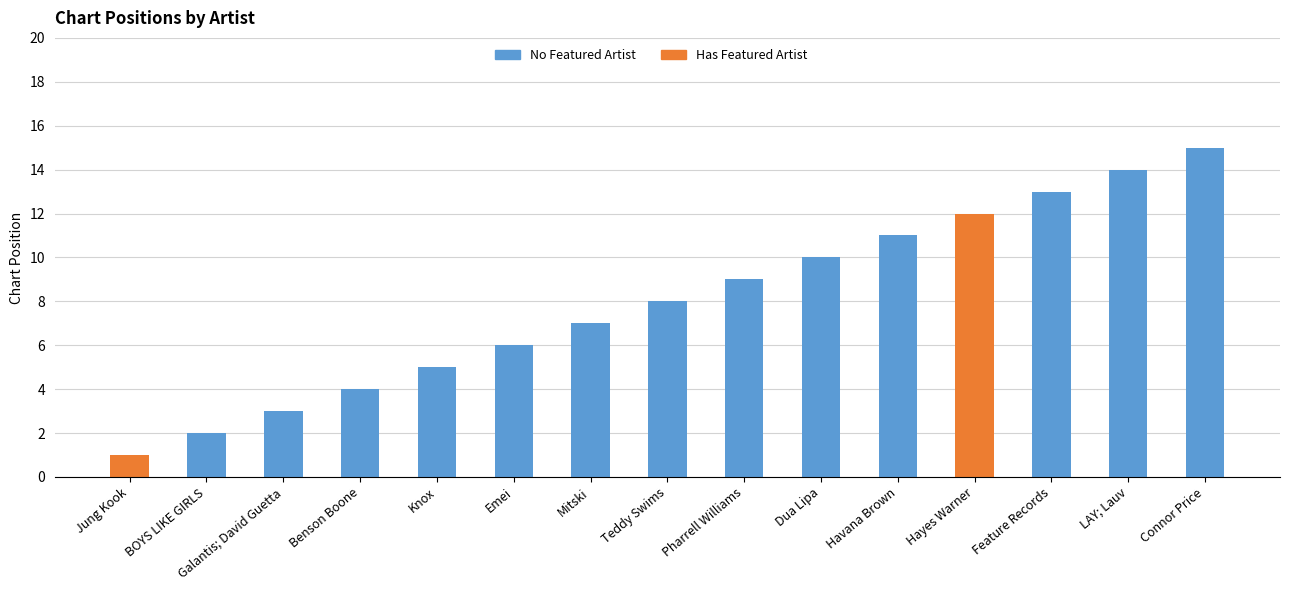

What is the difference between the second highest and second lowest values?

12